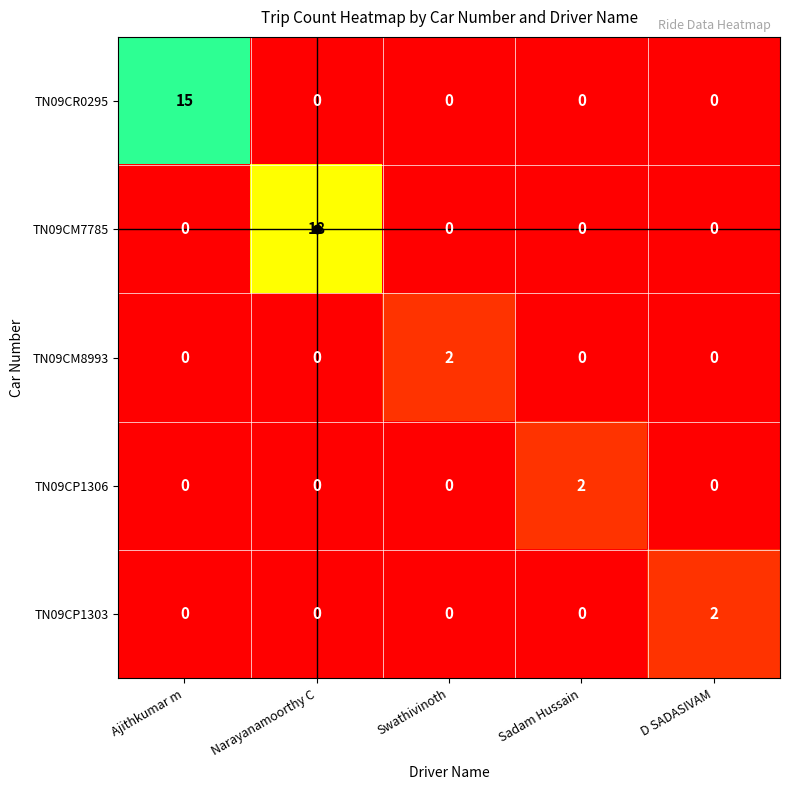

Is it true that TN09CP1306 equals 0 at D SADASIVAM?

True